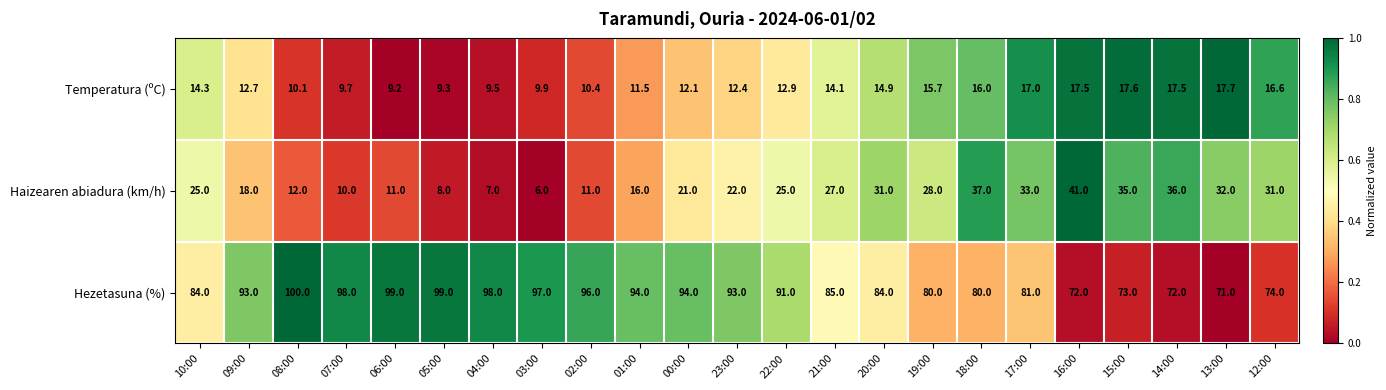

What is the lowest value of the Haizearen abiadura (km/h) series?

6.0